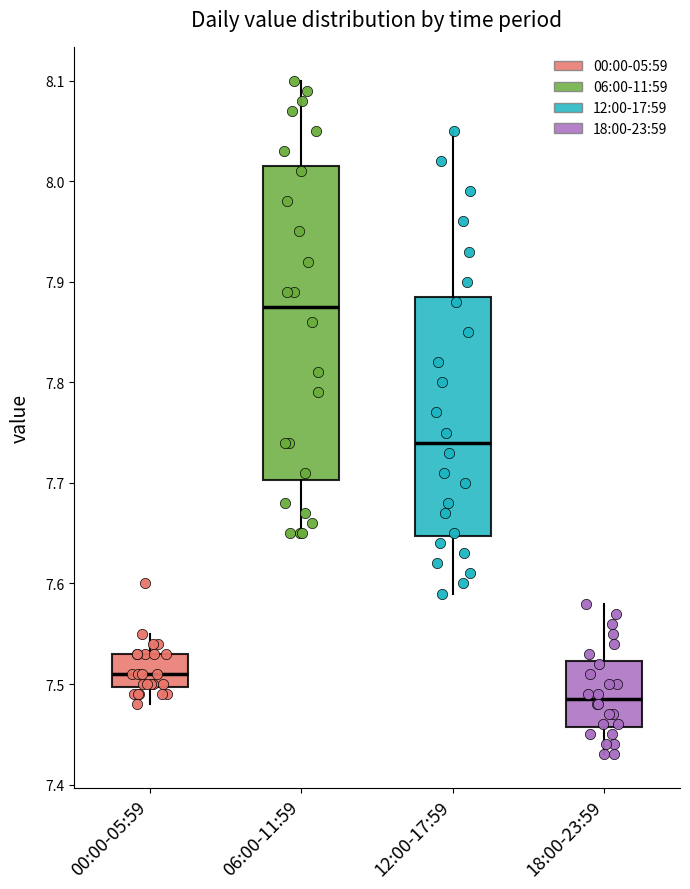

Where is the lower edge of the box for 18:00-23:59 on the y-axis? The values are not printed on the chart, so give them approximately, as read against the axis.

7.46